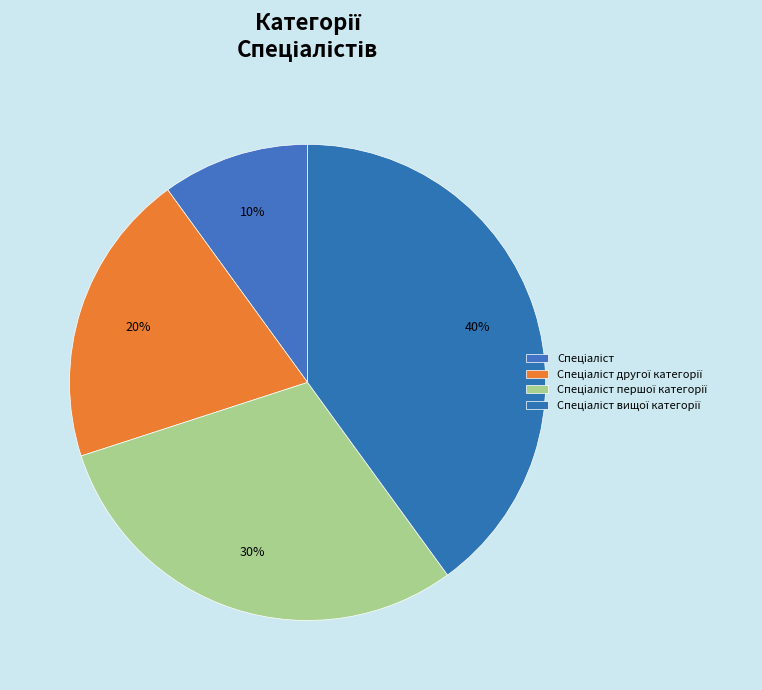

Rank the categories by value from highest to lowest.

Спеціаліст вищої категорії, Спеціаліст першої категорії, Спеціаліст другої категорії, Спеціаліст